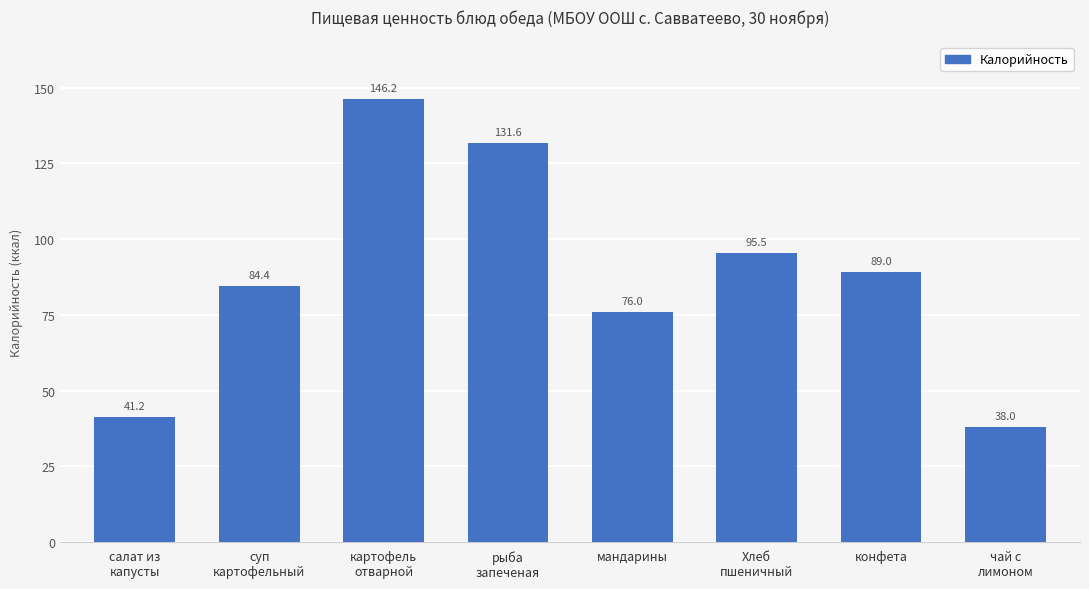

What is the label of the 7th bar from the left?

конфета